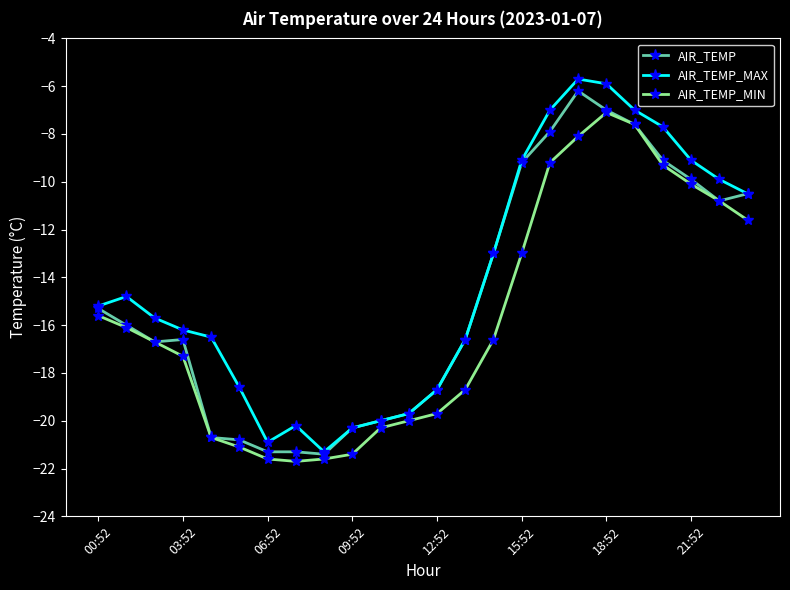

Count the number of categories in the chart.

24